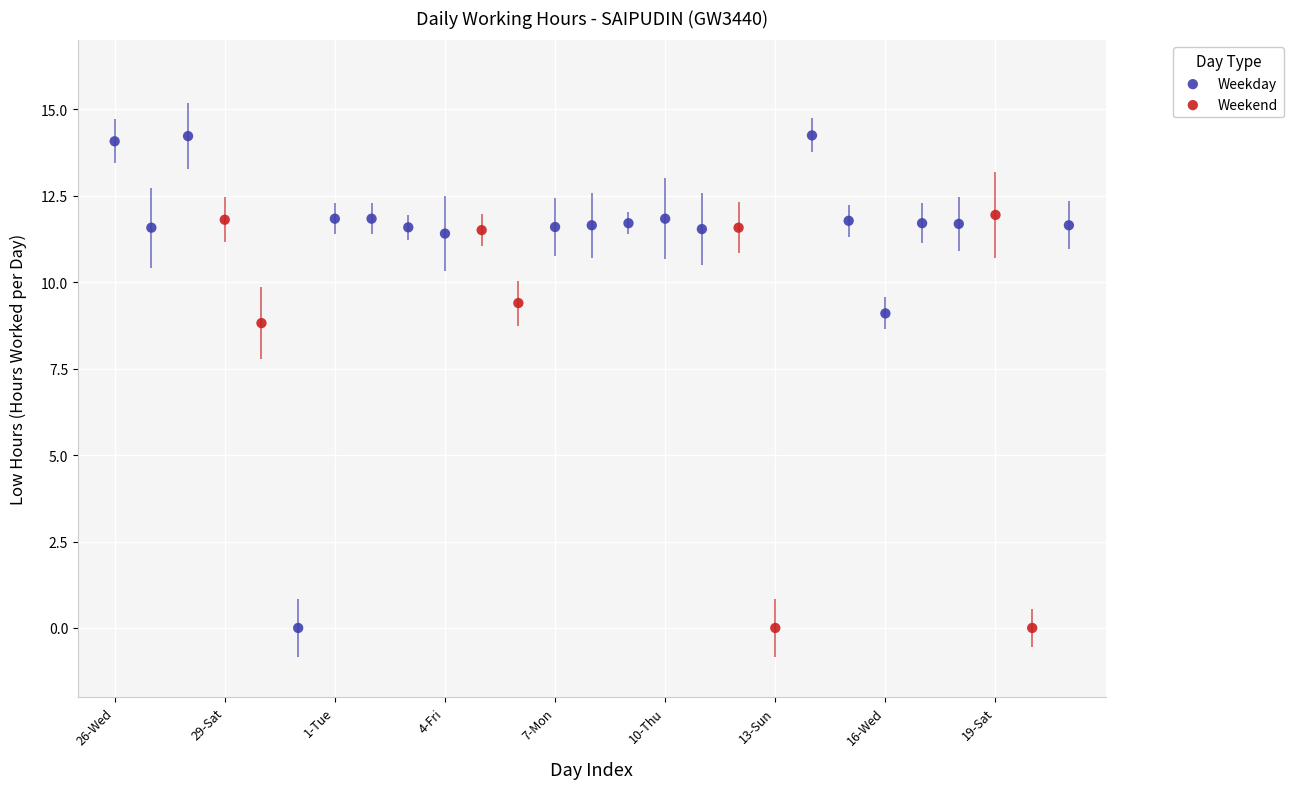

Which series reaches the maximum Y coordinate?

Weekday